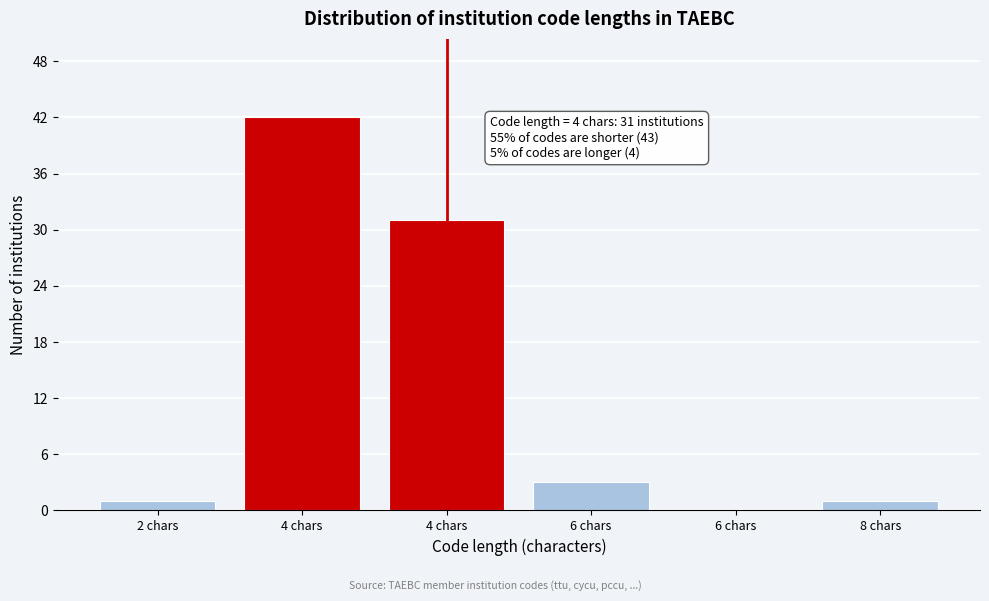

Are the bars horizontal?

No